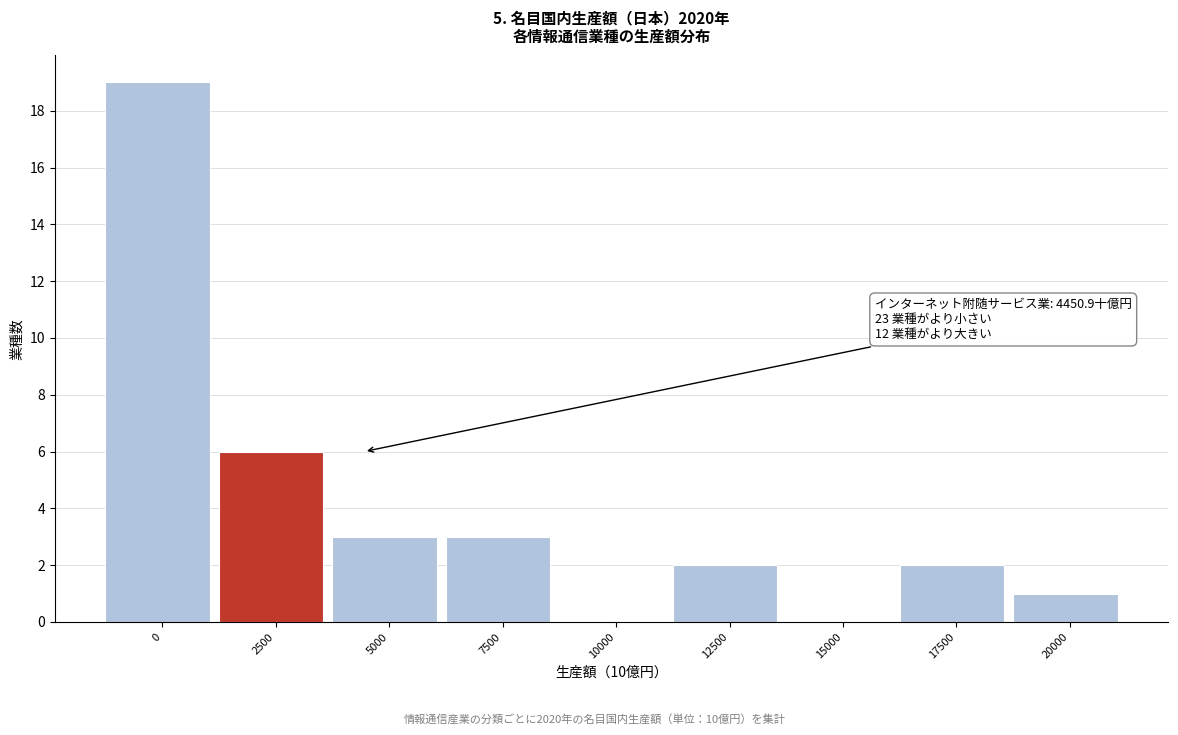

Reading left to right, transcribe all the data shown in this chart.

0=19	2500=6	5000=3	7500=3	10000=0	12500=2	15000=0	17500=2	20000=1